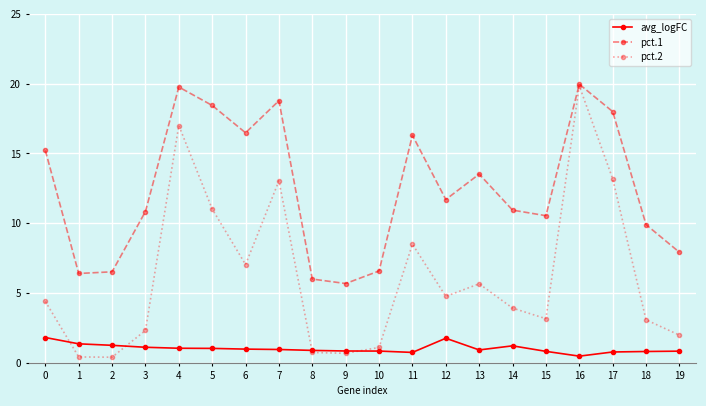

What is the value of the avg_logFC point at the 5th from the left?

1.0